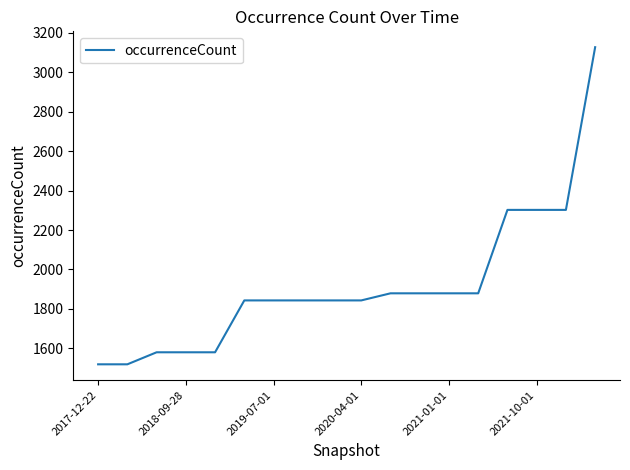

What is the greatest value displayed?

3127